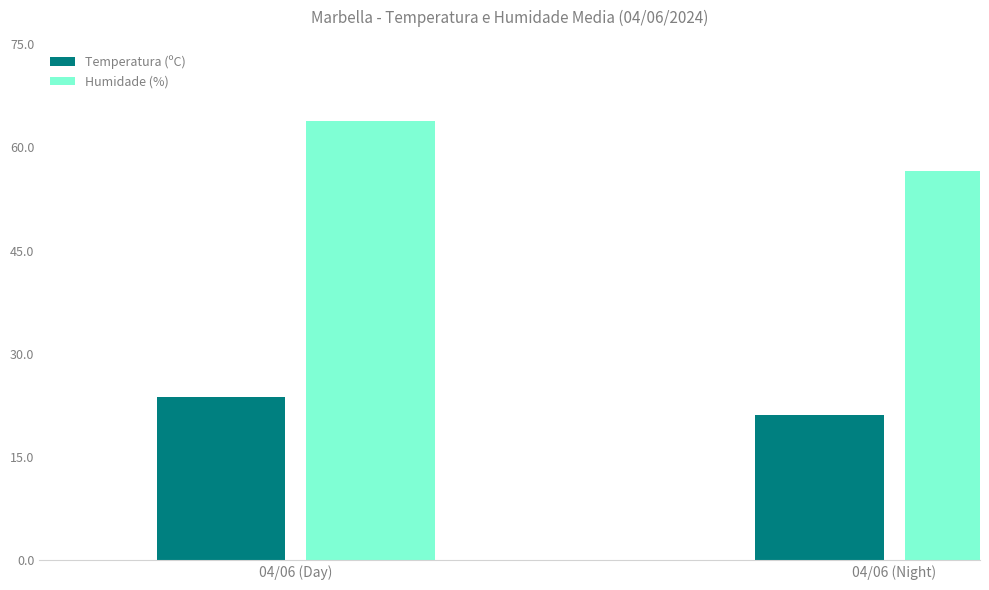

What is the difference between the highest and lowest values at 04/06 (Day)?

40.0